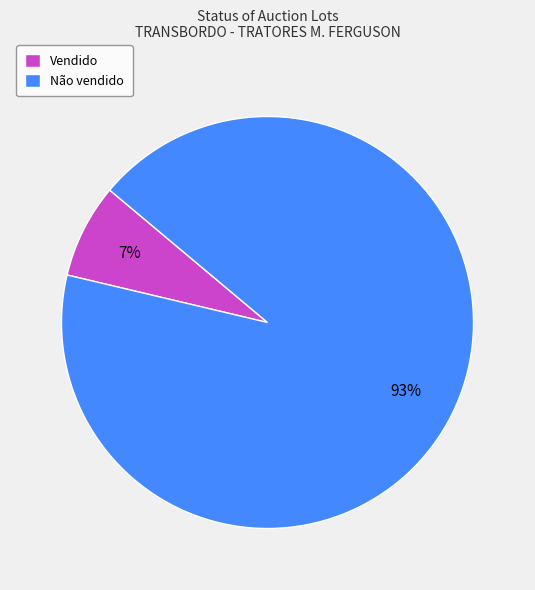

How many segments does this pie chart have?

2